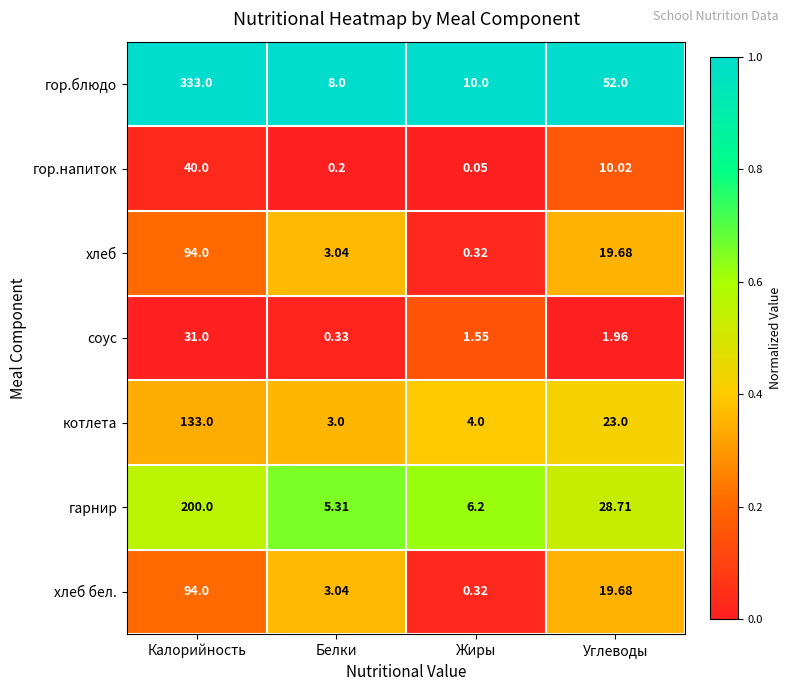

Which series has the widest spread of values?

гор.блюдо